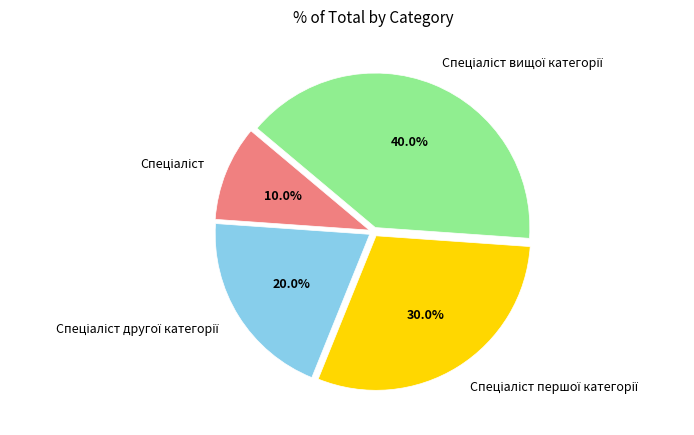

Does any single category account for the majority?

No